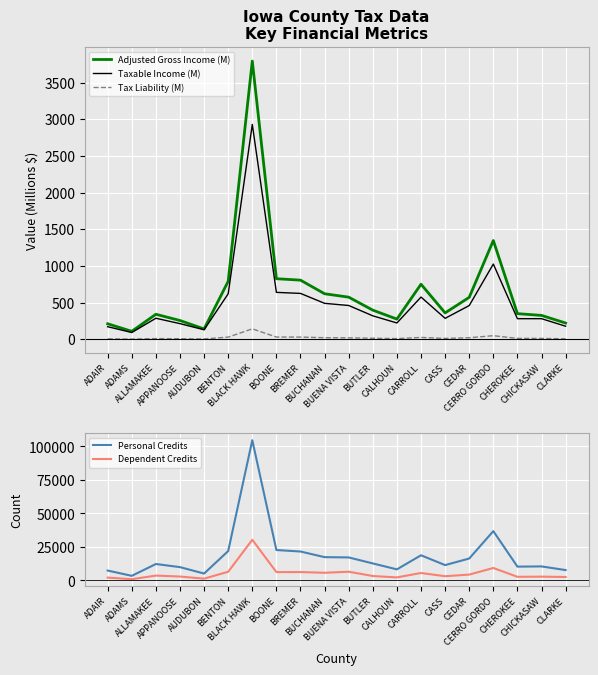

At which category is the sum across all series the highest?

BLACK HAWK